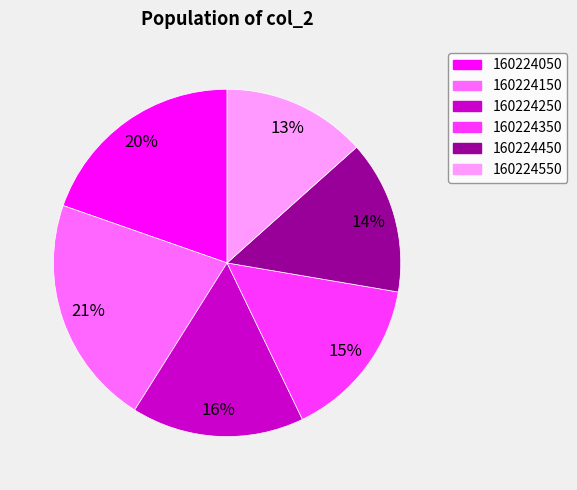

To the nearest percent, what percentage of the pie is 160224550?

13%